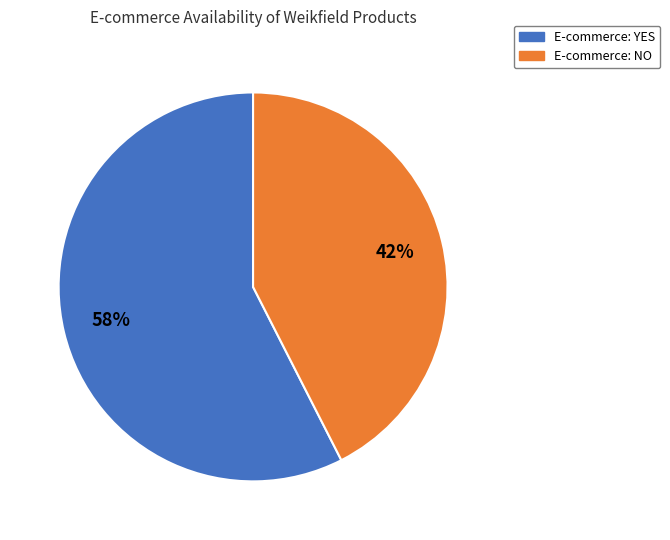

Is there a majority slice in this chart?

Yes